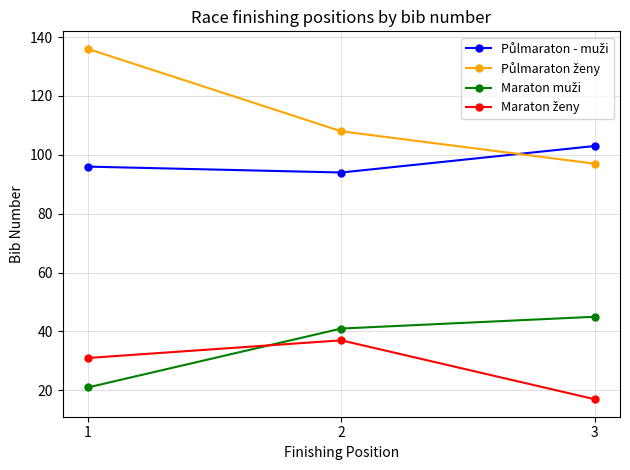

What is the minimum value shown in the chart?

17